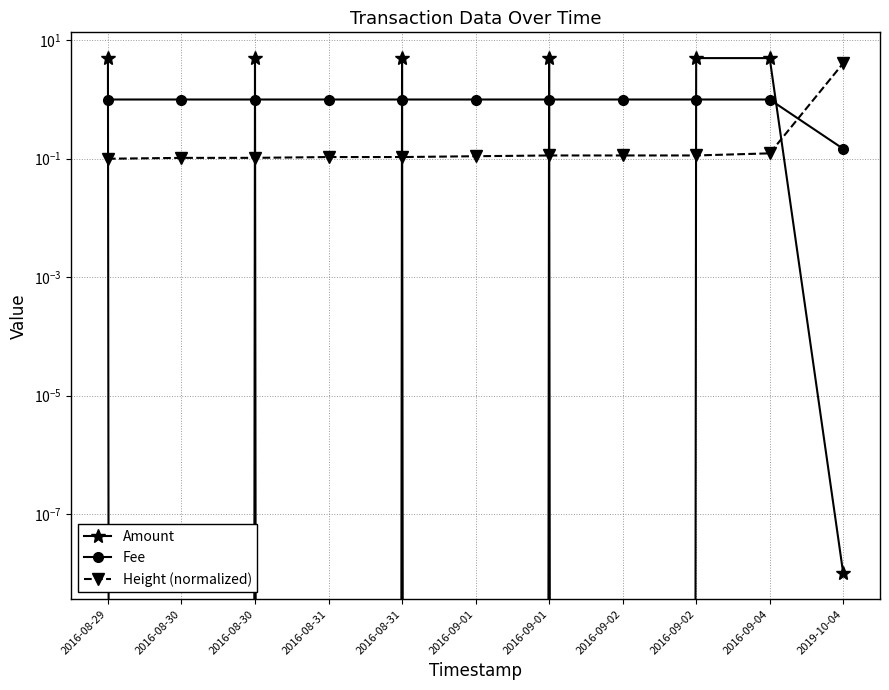

True or false: Height (normalized) has more than 1 points higher than both neighbors.

False